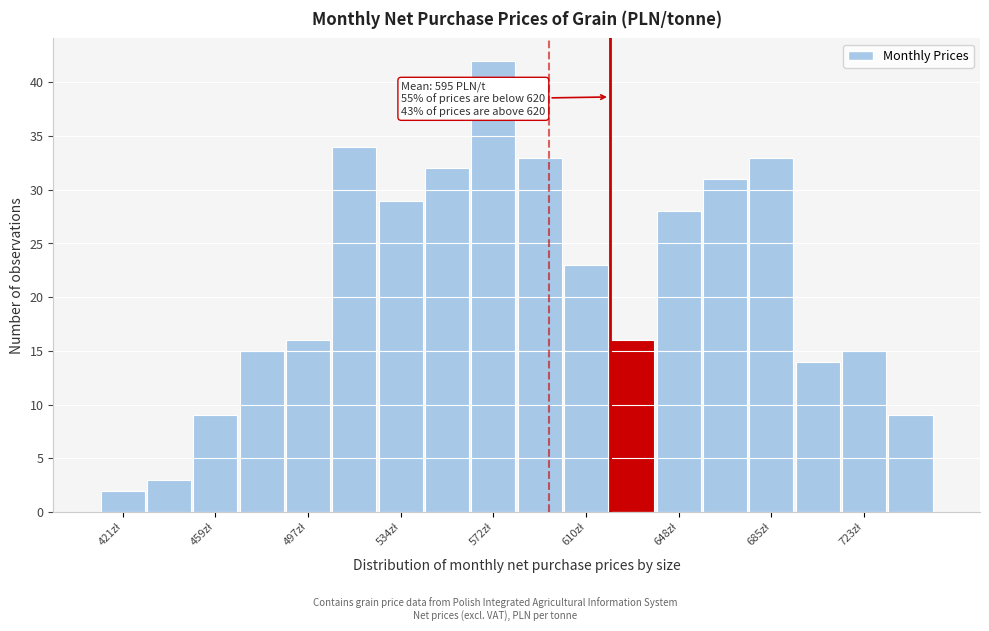

Read against the x-axis, roughly where is the centre of the tallest bar?

575